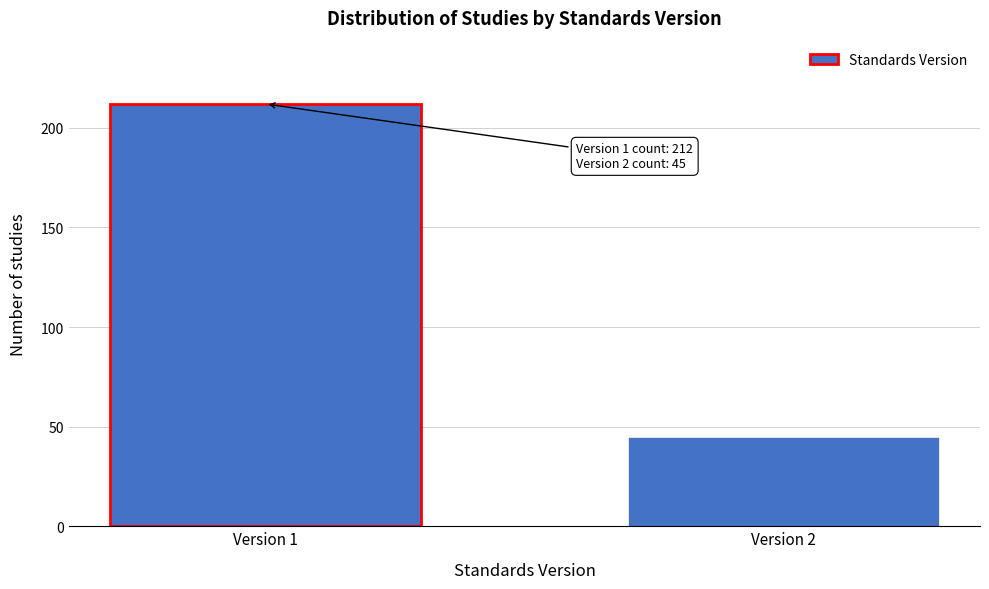

Reading right to left, list all the values displayed in this chart.

45	212